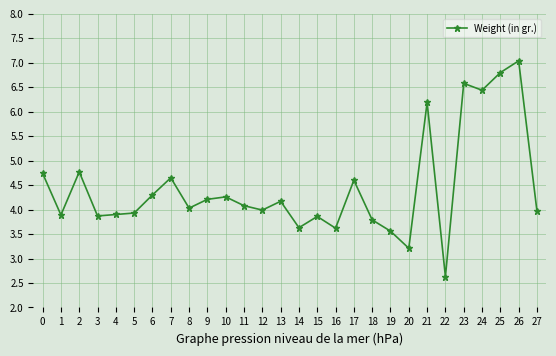

Is this an area chart (filled region under the line)?

No